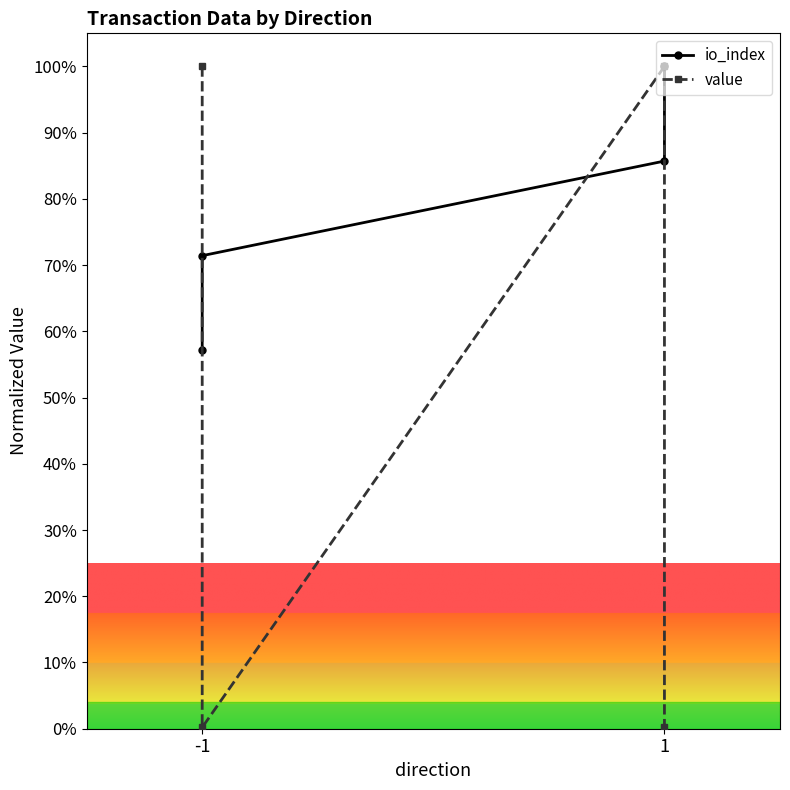

Is the value of io_index at 1 greater than the value of value at -1?

No